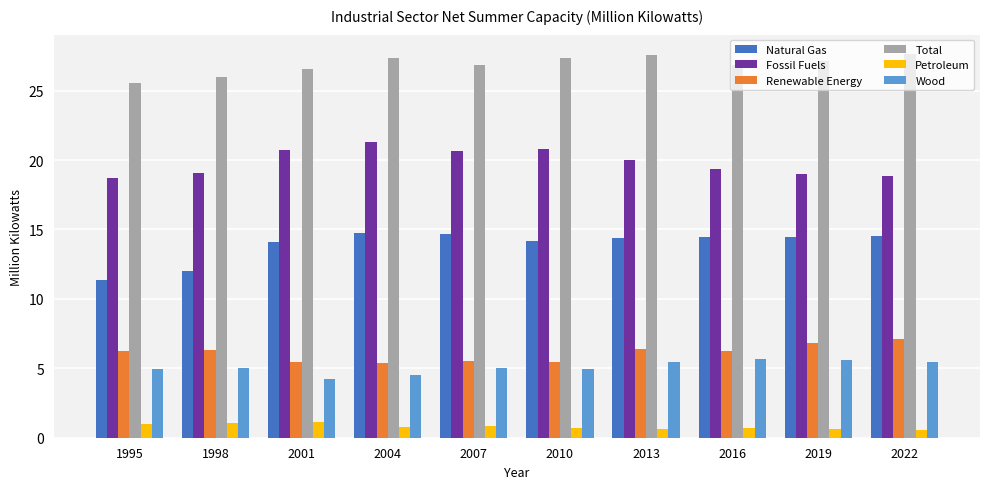

What is the difference between the second highest and minimum values in the Total series?

2.0